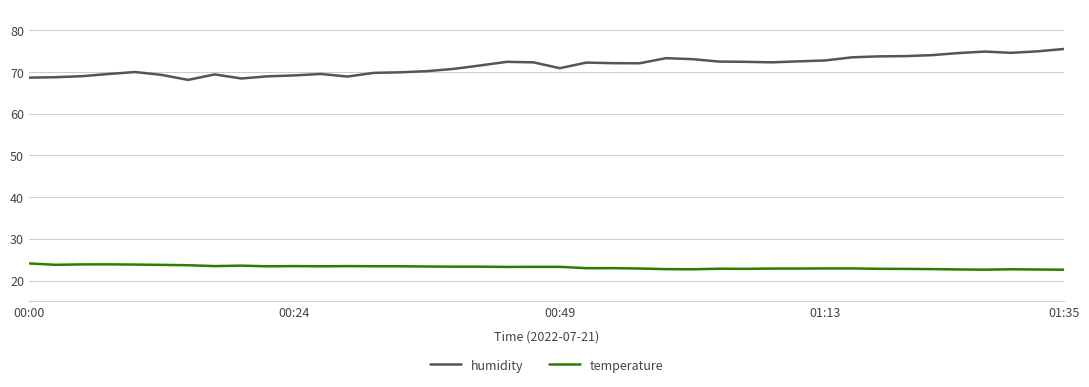

Rank the series by their average value, from highest to lowest.

humidity, temperature